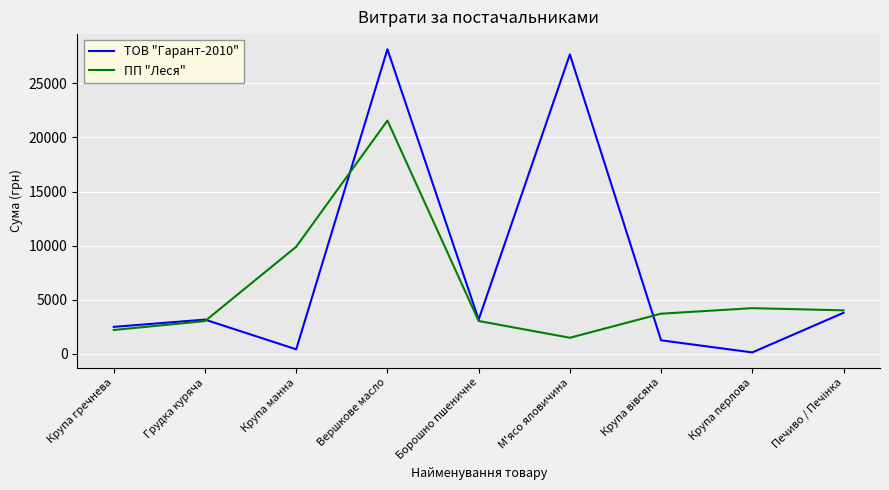

What is the spread (max minus min) of values at Вершкове масло?

6599.1